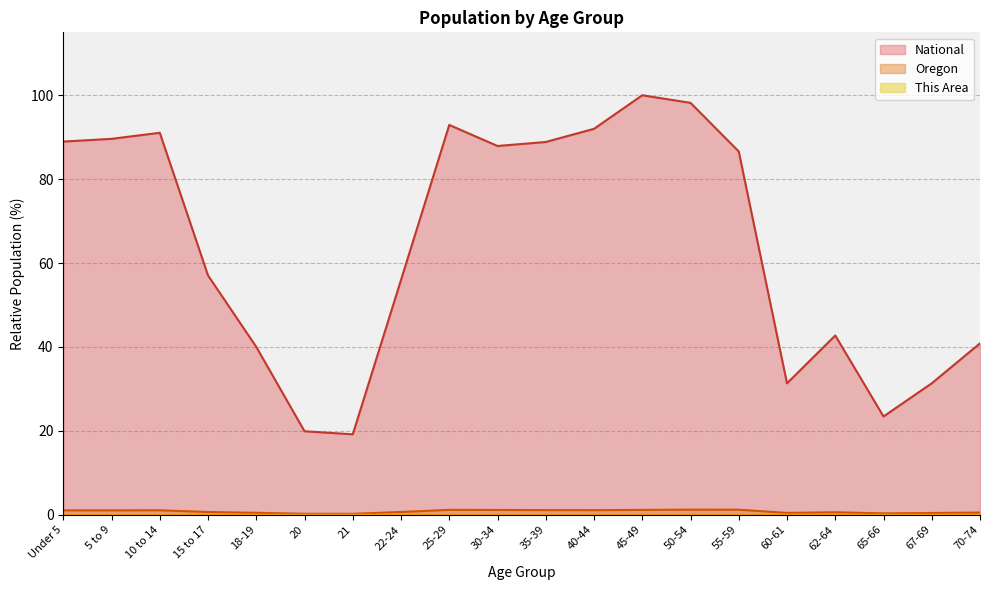

Is it true that National equals 89.6 at 5 to 9?

True